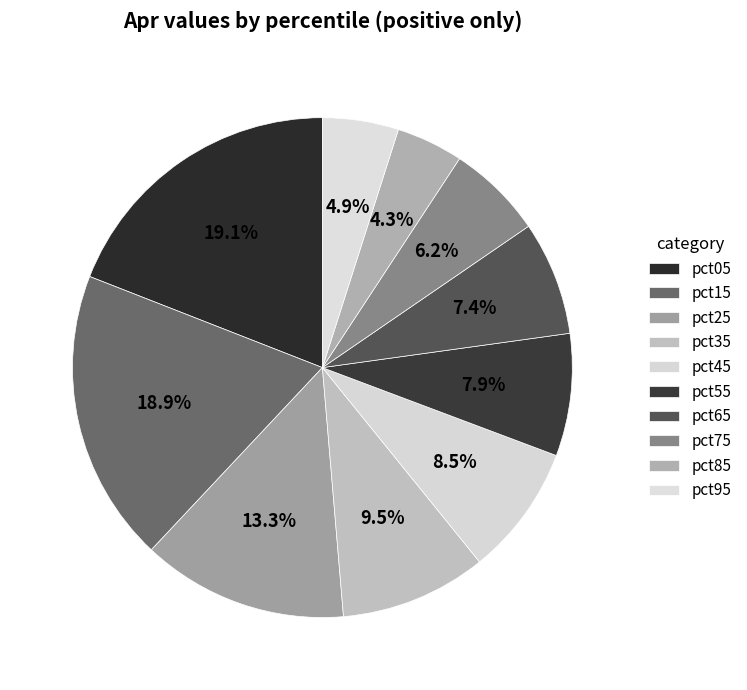

Is there any slice that represents more than half of the pie?

No